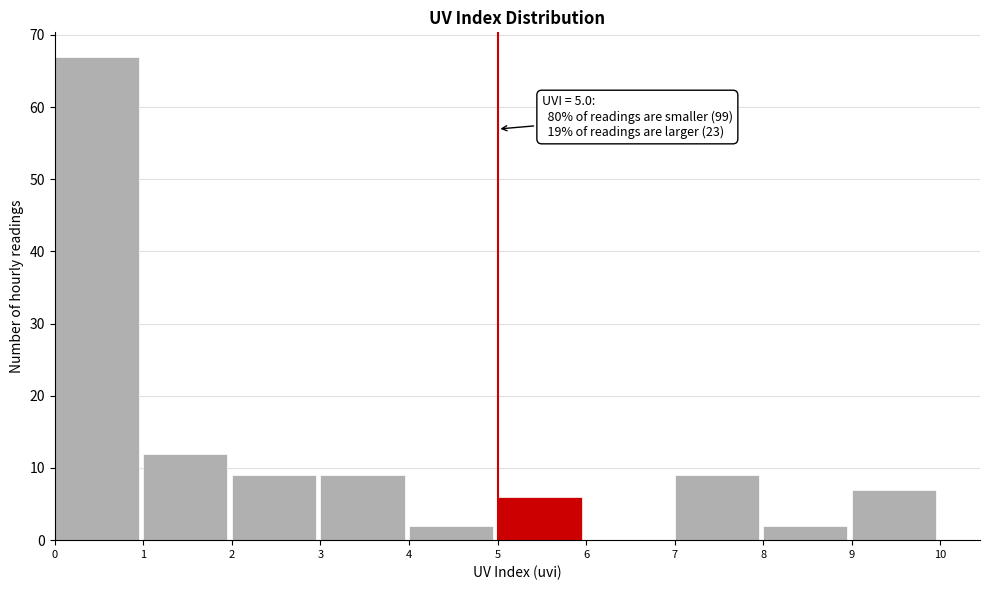

Over which range of the x-axis is the bar tallest?

0 to 1